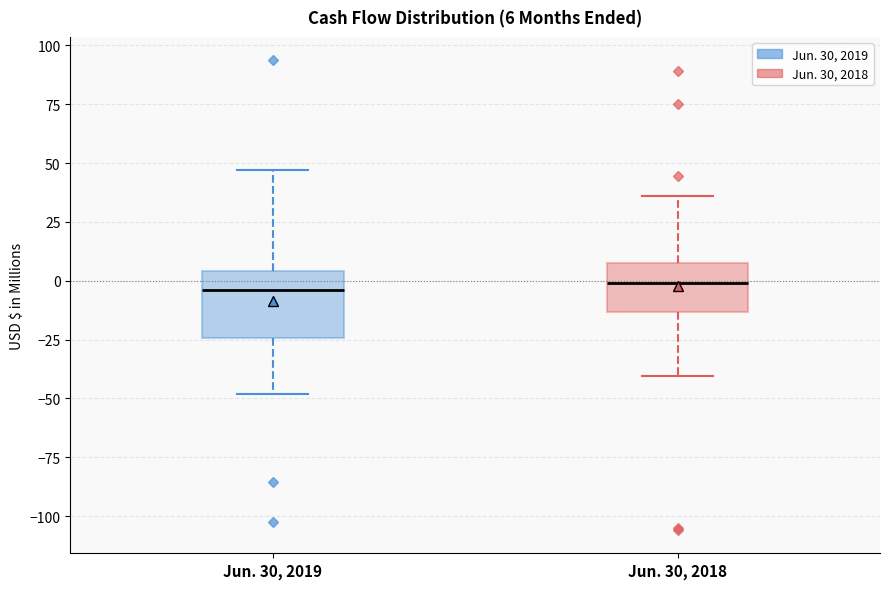

Which box is the tallest, from its lower edge to its upper edge?

Jun. 30, 2019